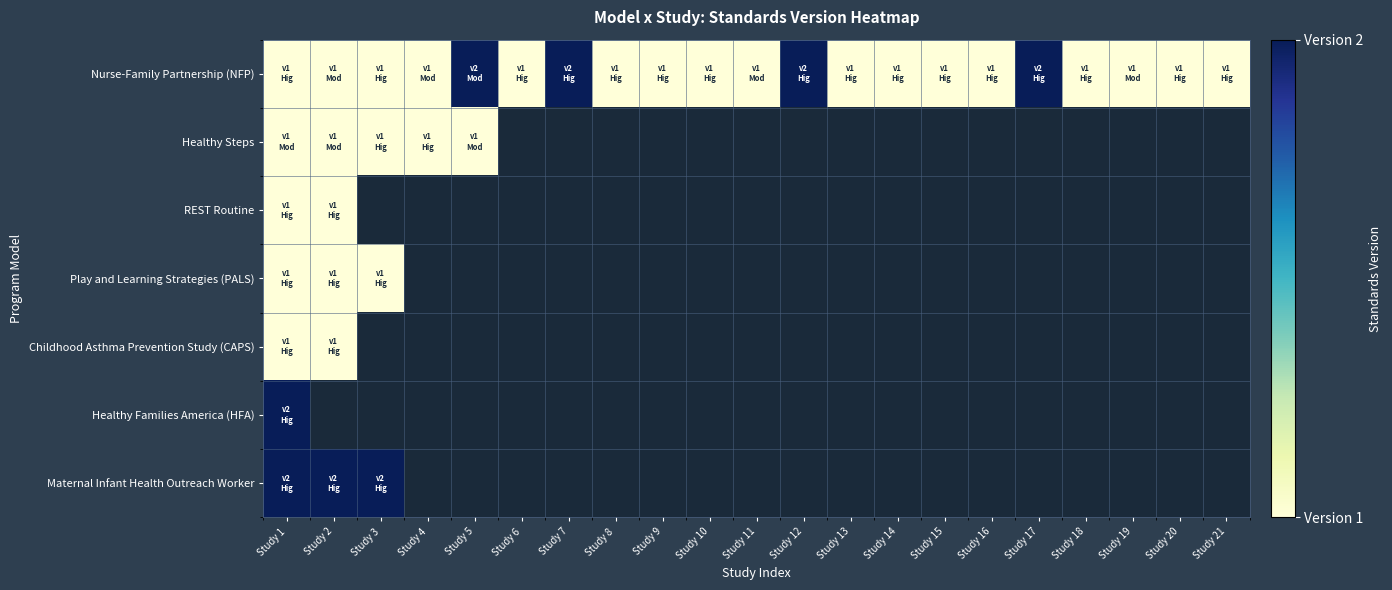

What is the lowest value of the Maternal Infant Health Outreach Worker series?

2.0